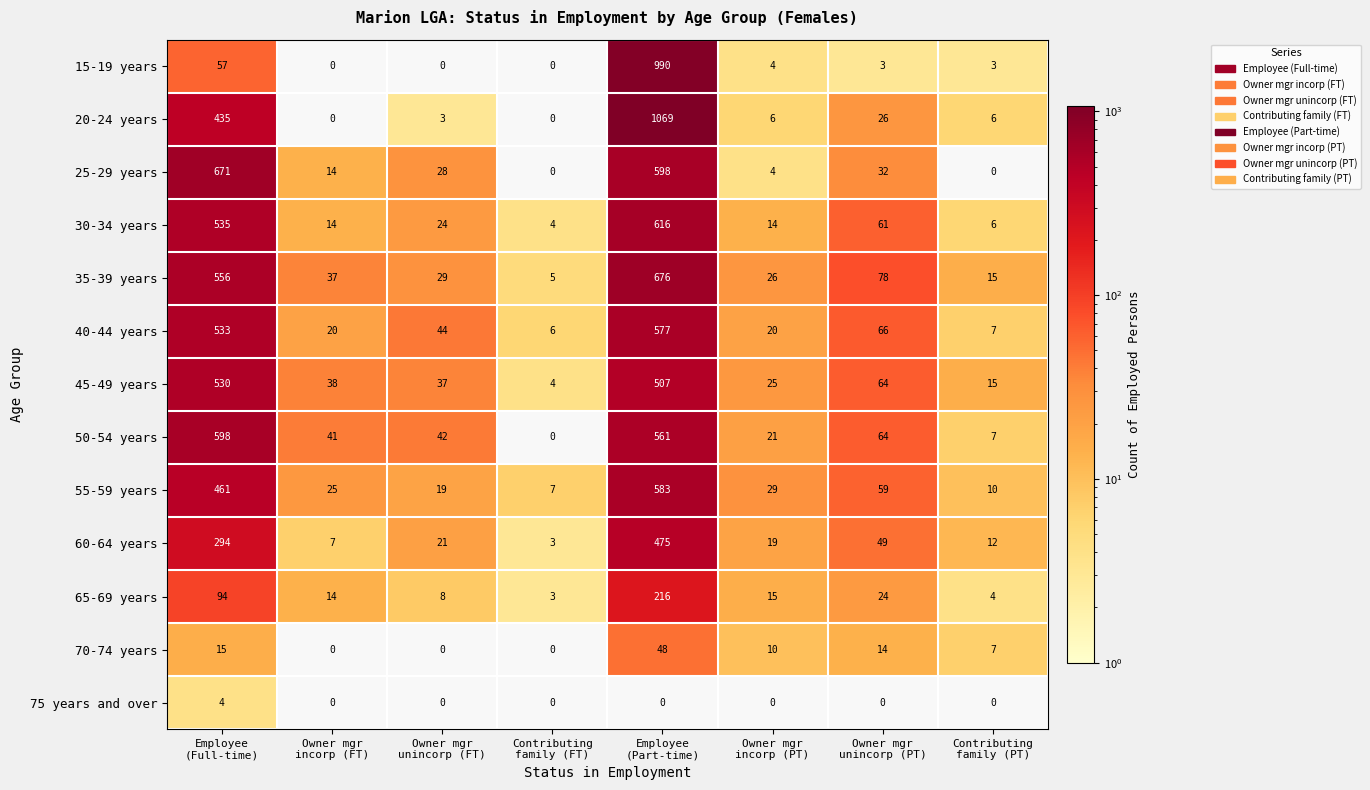

At how many categories does at least one series exceed 266?

2